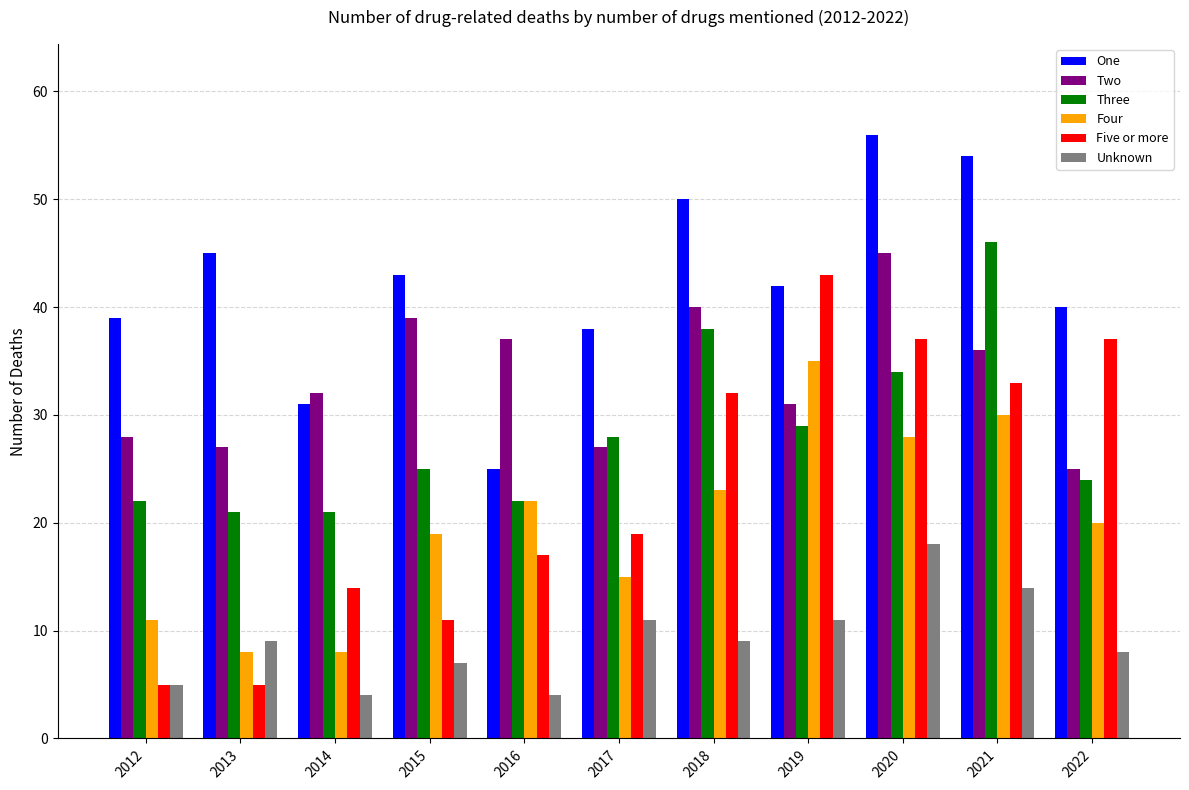

What is the minimum value for One?

25